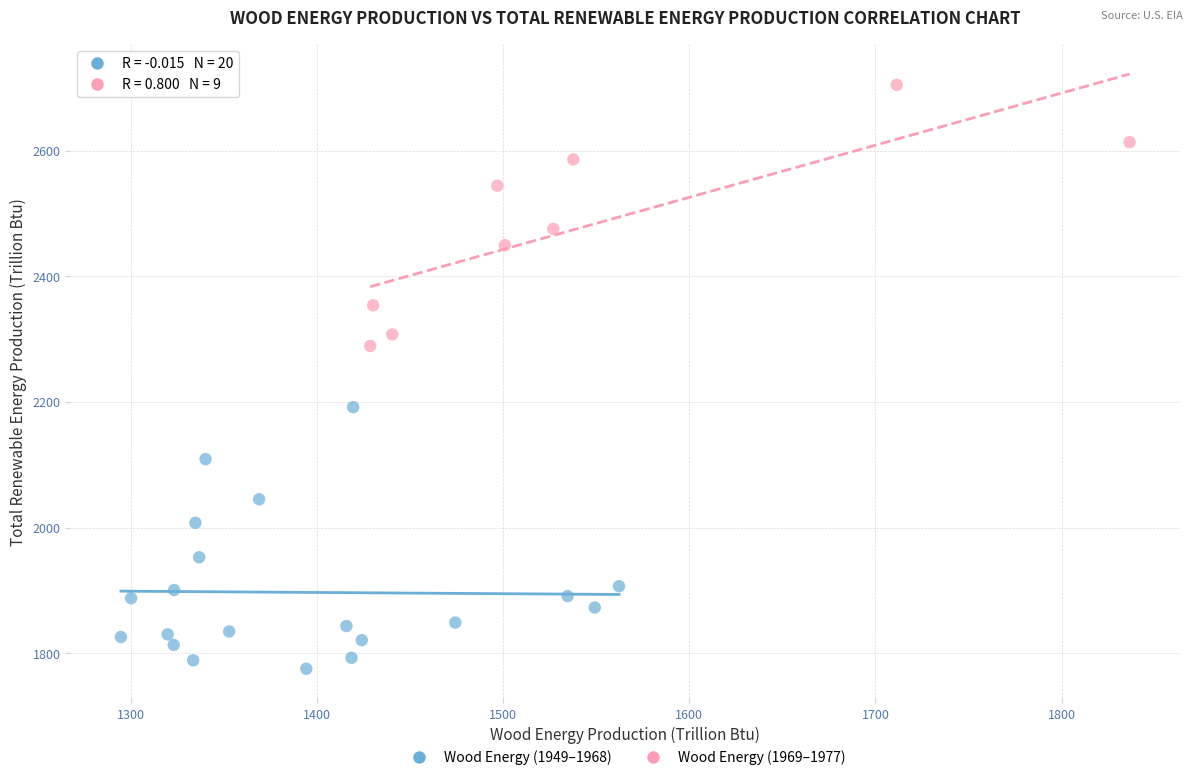

What are all the series names shown in the legend?

Wood Energy (1949–1968), Wood Energy (1969–1977)